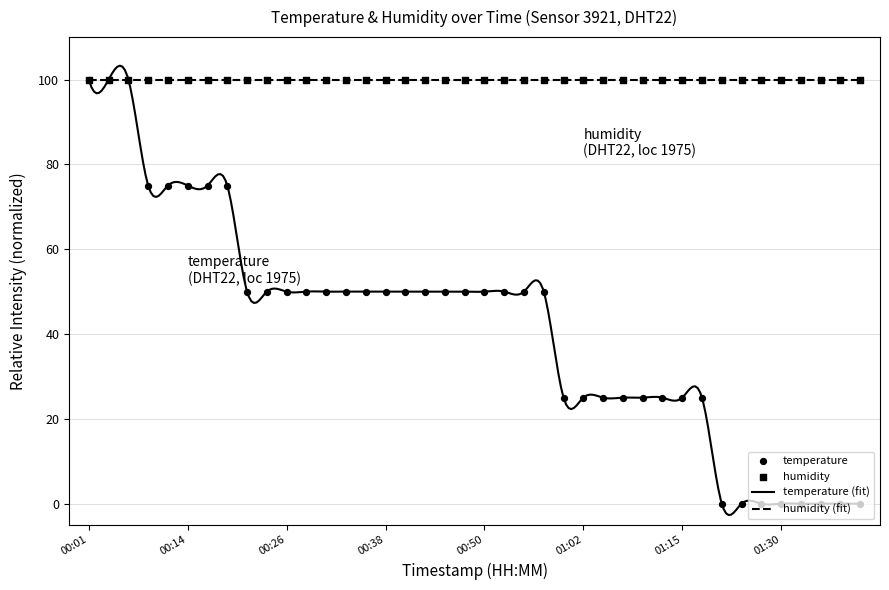

What is the change in value from 01:05 to 01:37?

-25.0